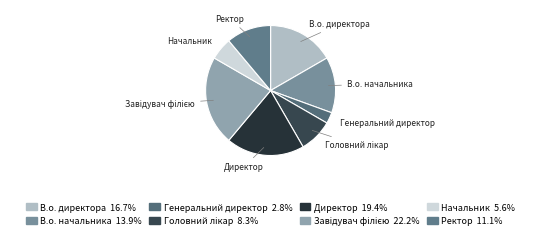

Is the sum of В.о. начальника and Начальник greater than half?

No